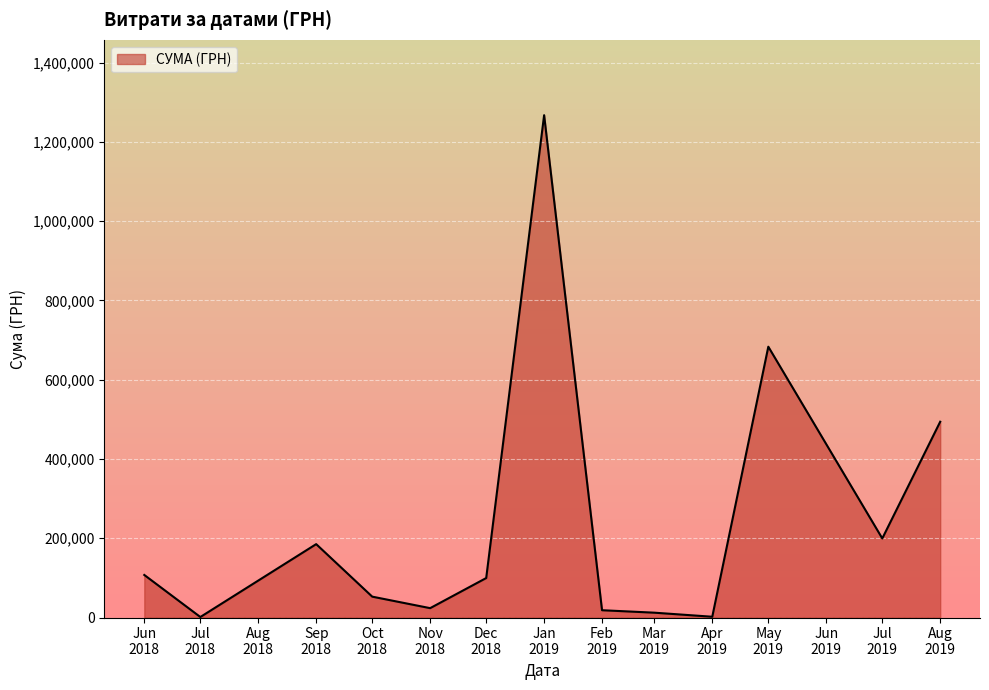

What is the smallest value displayed?

1280.4